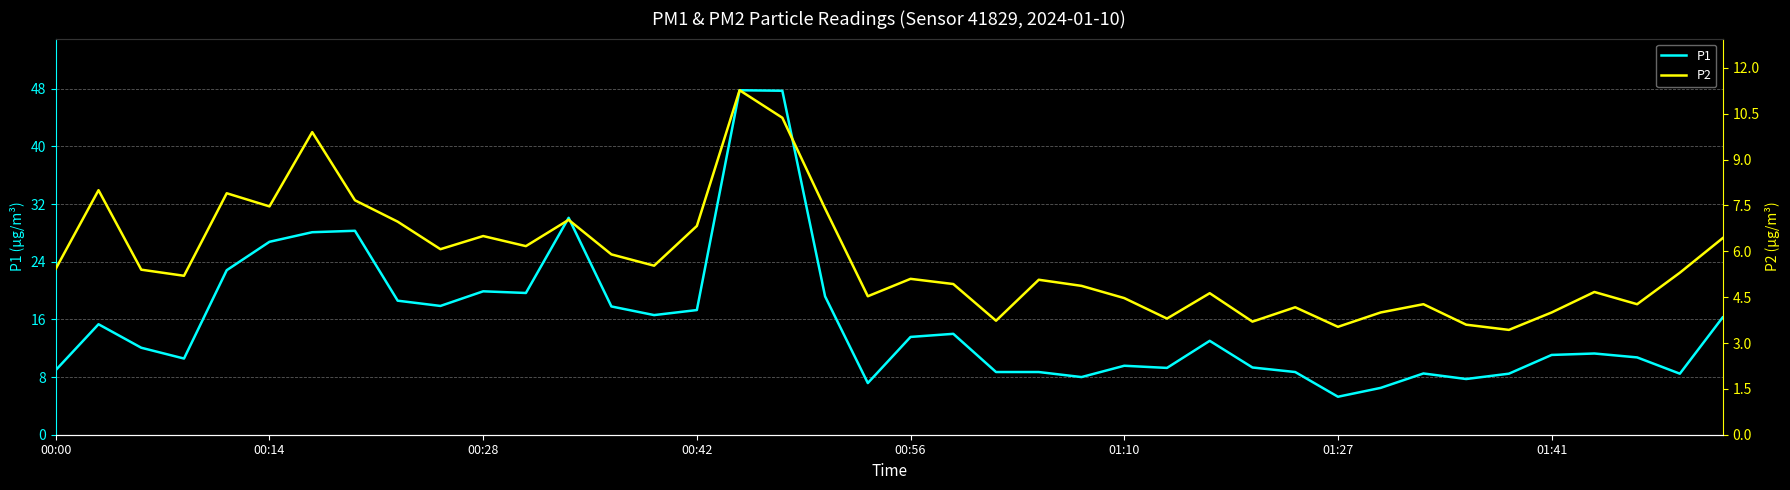

What is the smallest value displayed?

3.4